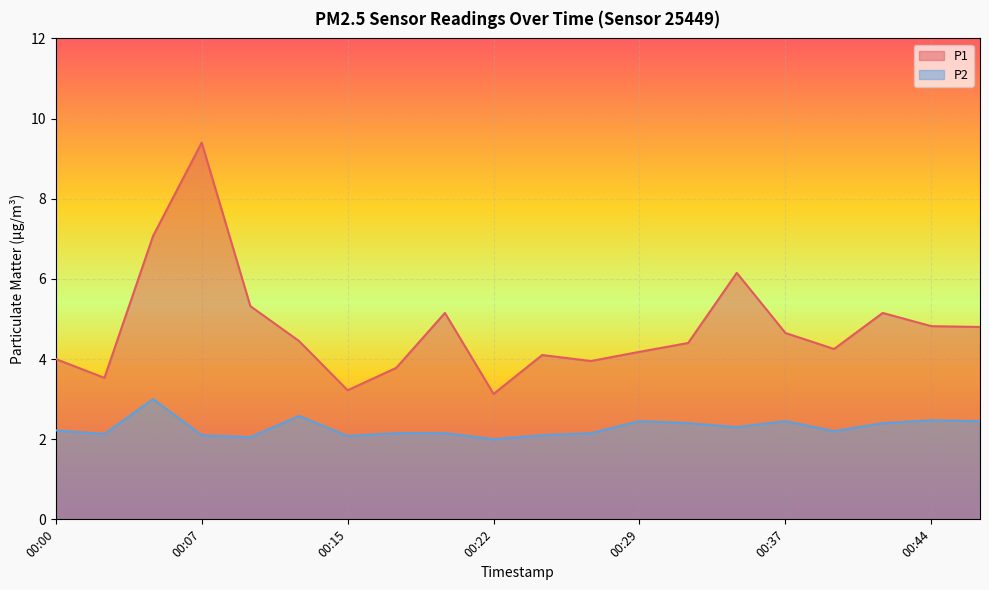

What are all the series names shown in the legend?

P1, P2